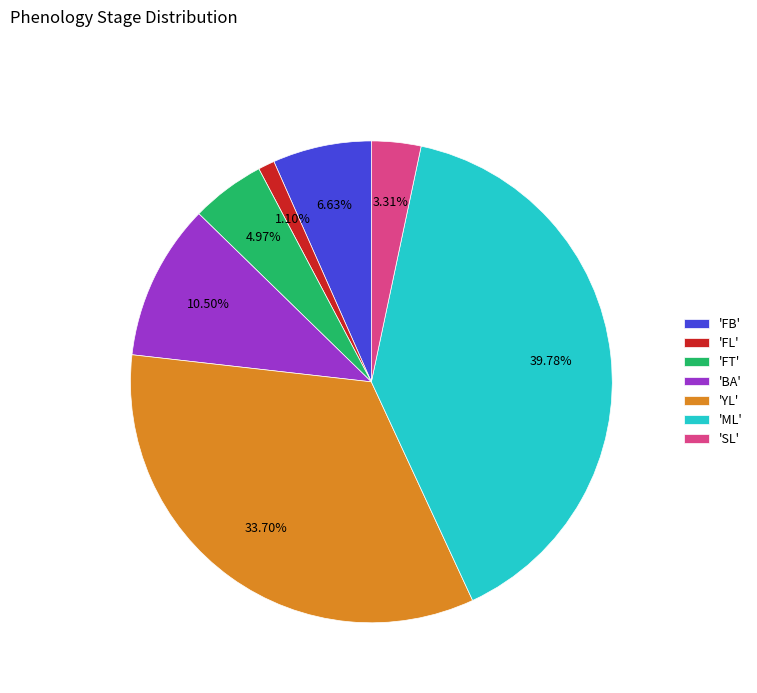

Do 'FL' and 'FT' together represent more than half of the pie?

No